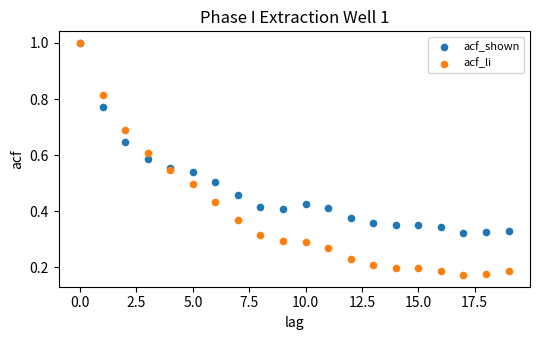

Which series has the largest Y range (max minus min)?

acf_li